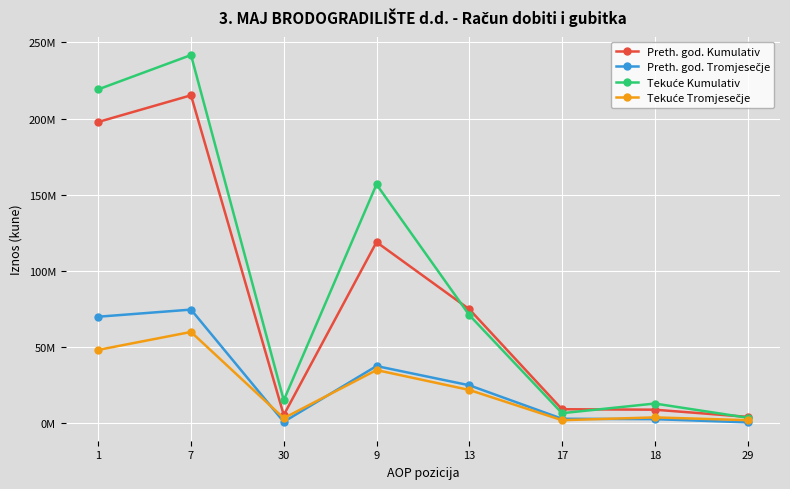

The Tekuće Kumulativ series shows 3701966 at 29. True or false?

True